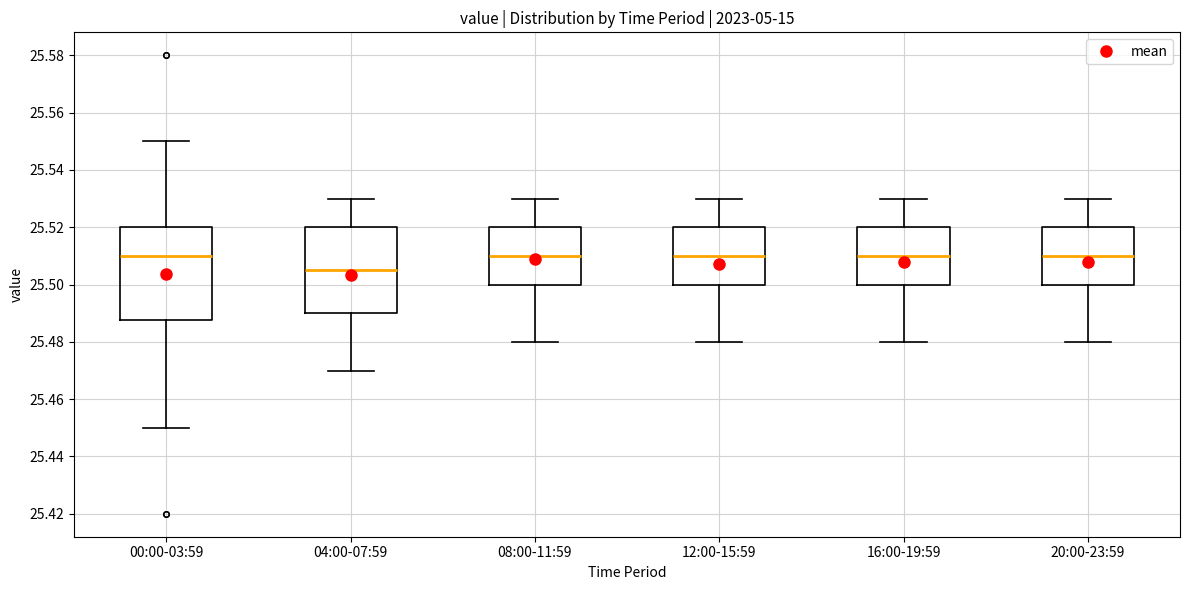

Where does the upper whisker of the box for 00:00-03:59 end on the y-axis? The values are not printed on the chart, so give them approximately, as read against the axis.

25.550